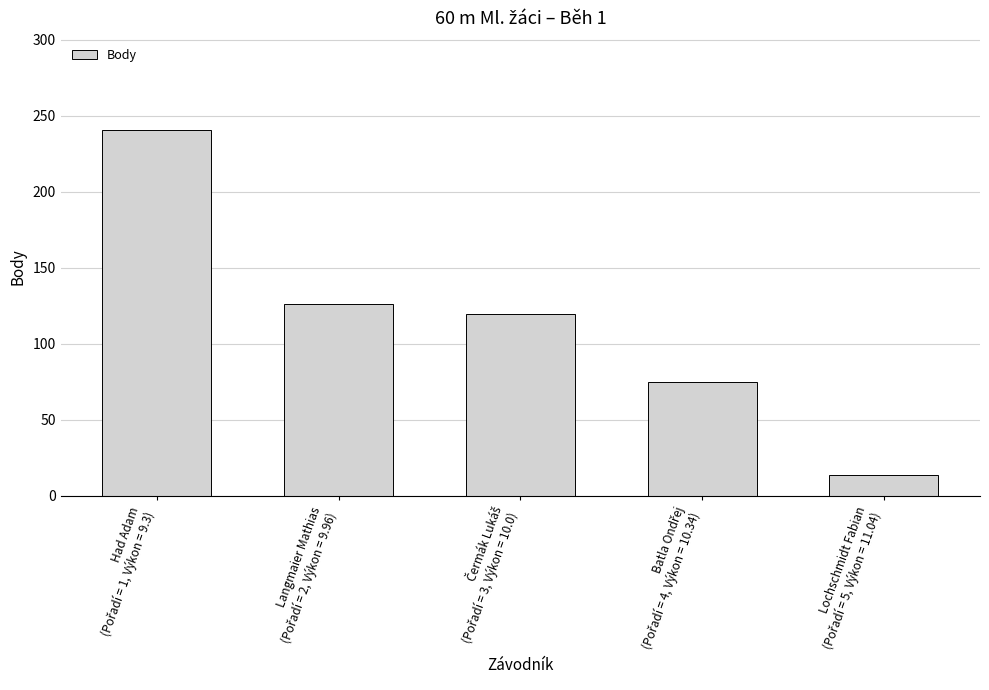

What is the difference between the maximum and second lowest values?

166